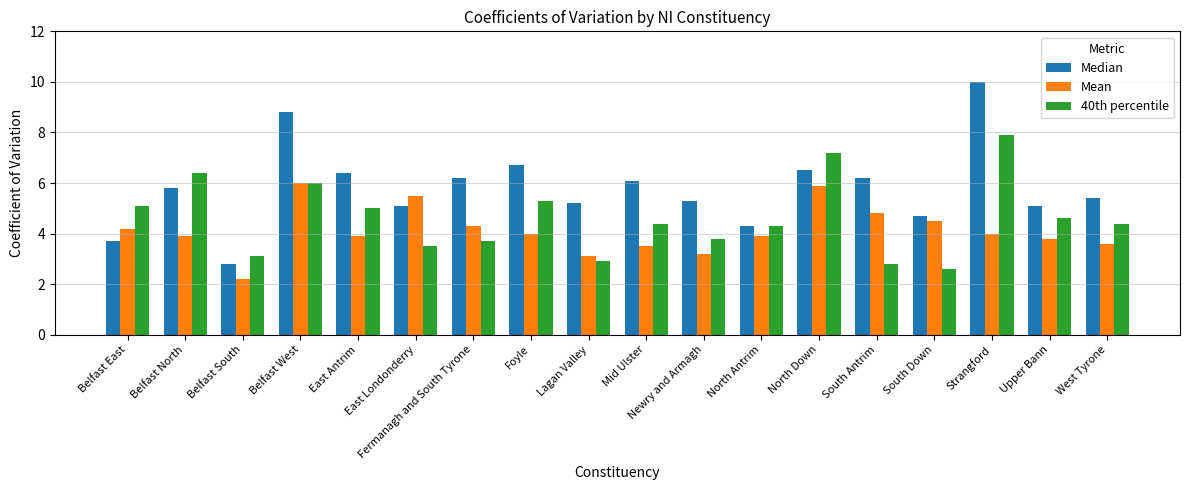

At which label does 40th percentile reach its minimum?

South Down